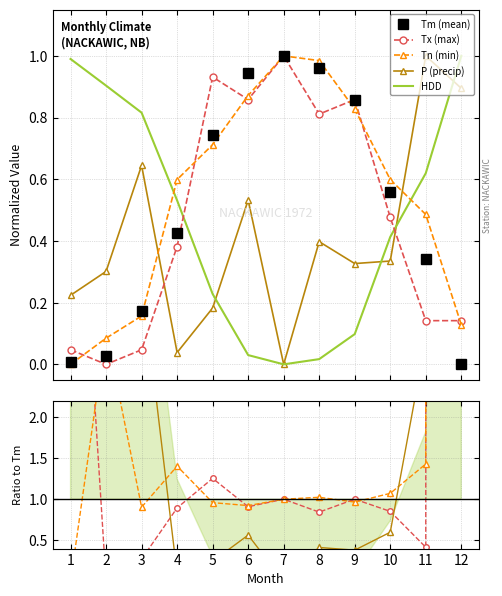

At how many categories does at least one series exceed 0?

12